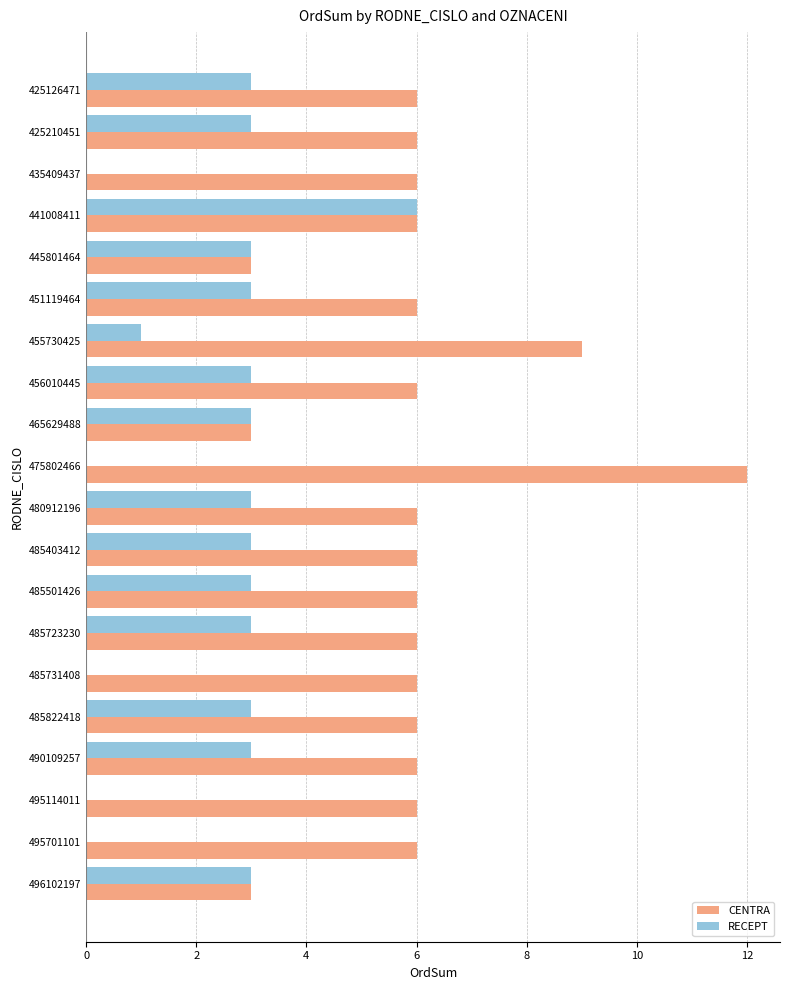

Which series changed the most between 435409437 and 485723230?

RECEPT